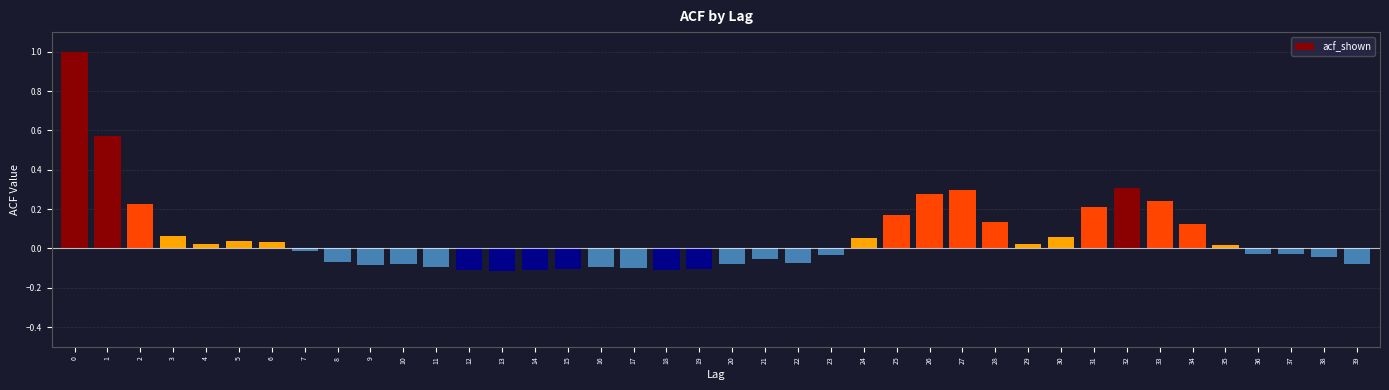

Which has a higher value, 13 or 22?

22